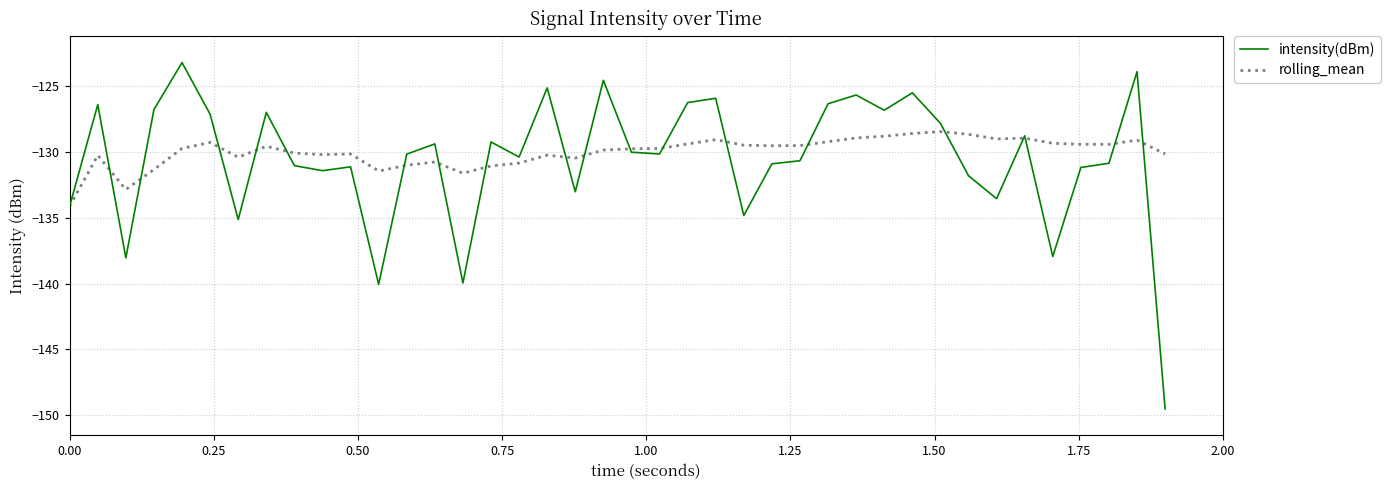

What is the lowest value of the rolling_mean series?

-134.1